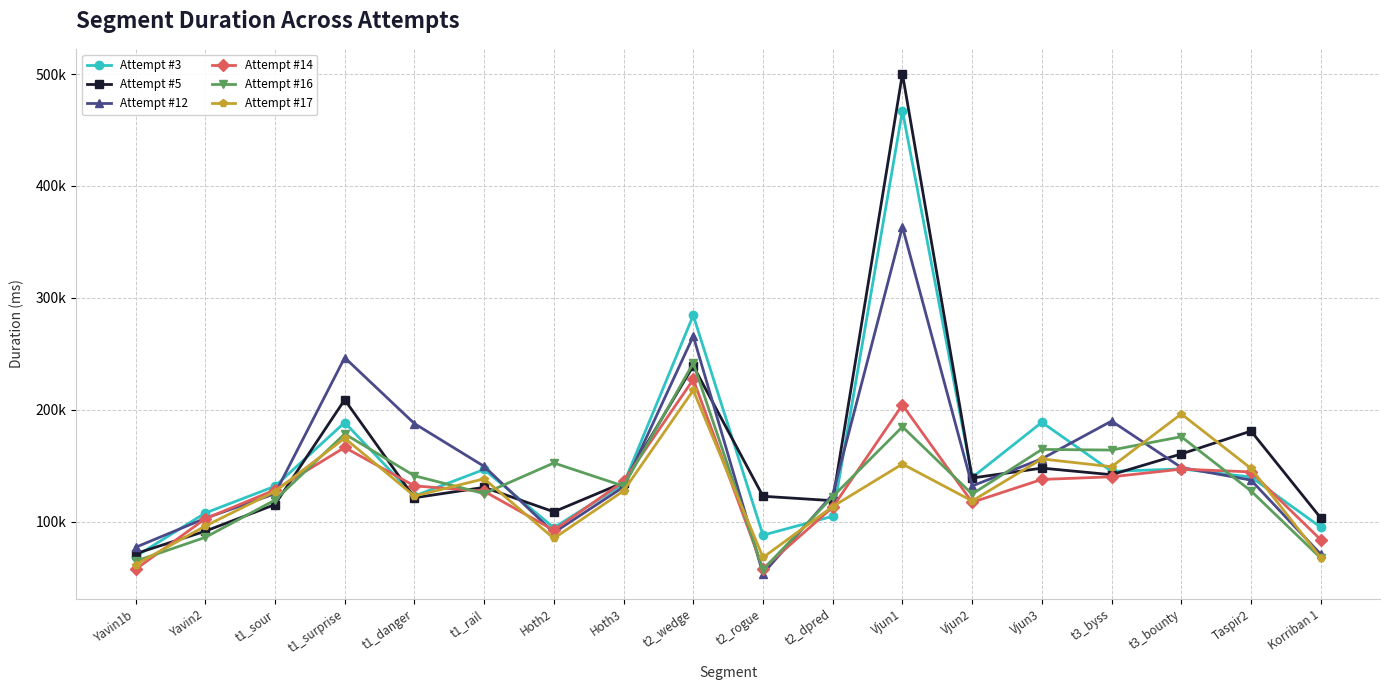

Which series changed the most between t1_danger and t3_bounty?

Attempt #17